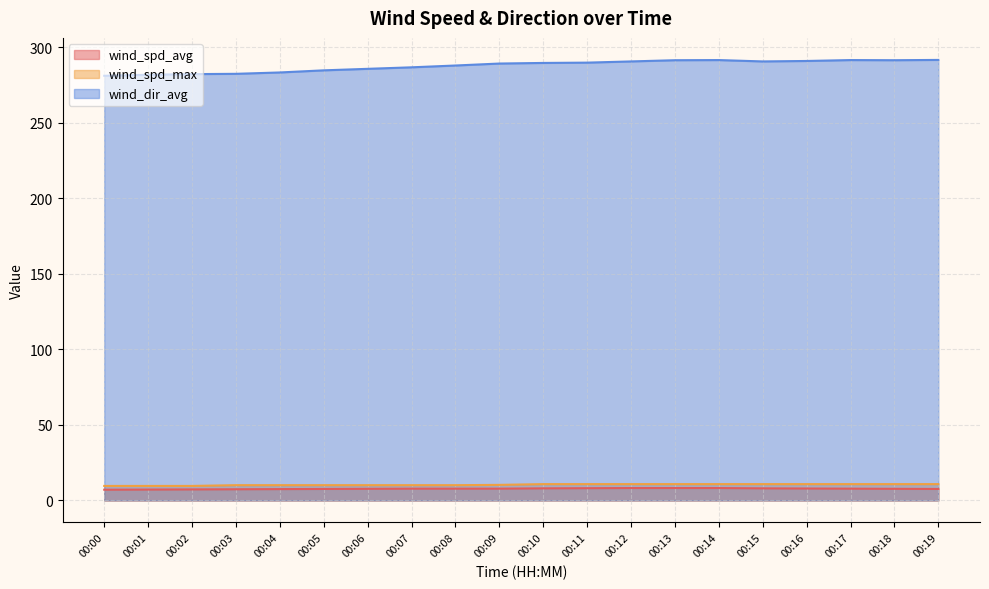

True or false: wind_dir_avg and wind_spd_avg cross at least once.

False